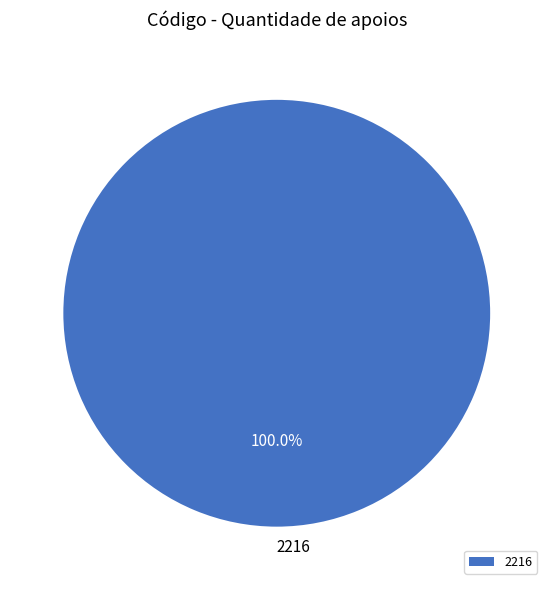

How many segments does this pie chart have?

1